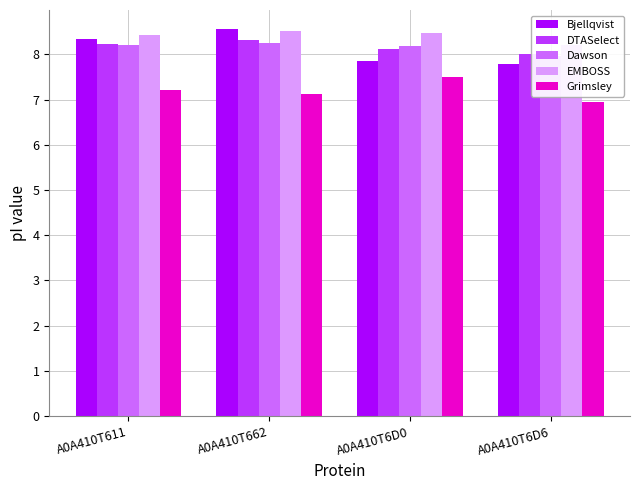

What is the difference between the maximum and minimum values in the EMBOSS series?

0.3